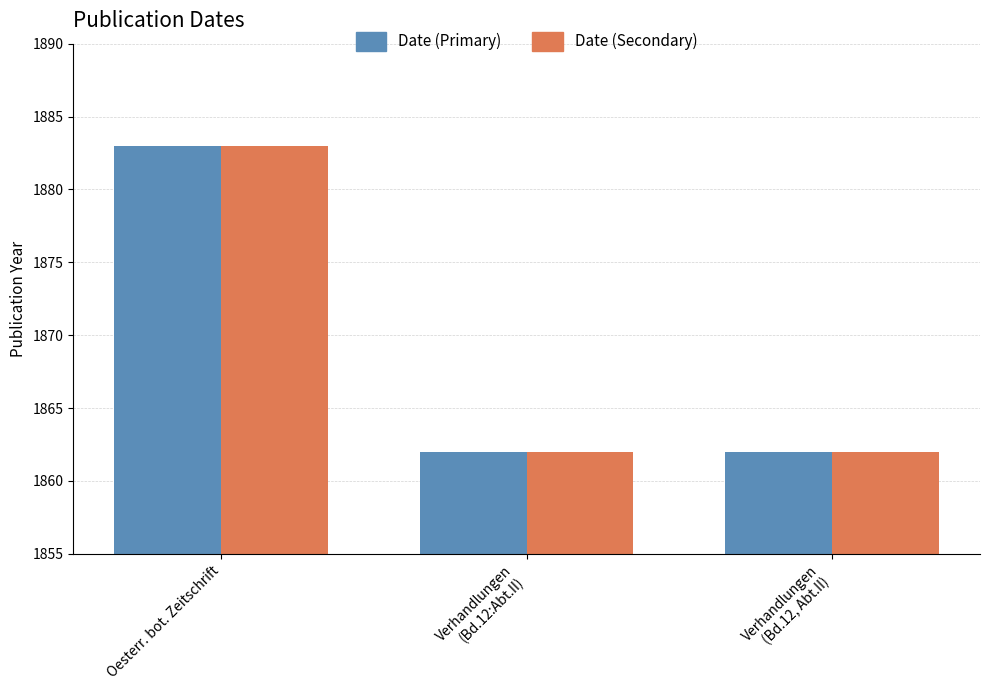

What are all the series names shown in the legend?

Date (Primary), Date (Secondary)